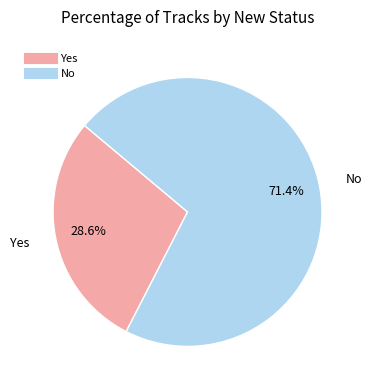

Do Yes and No together represent more than half of the pie?

Yes